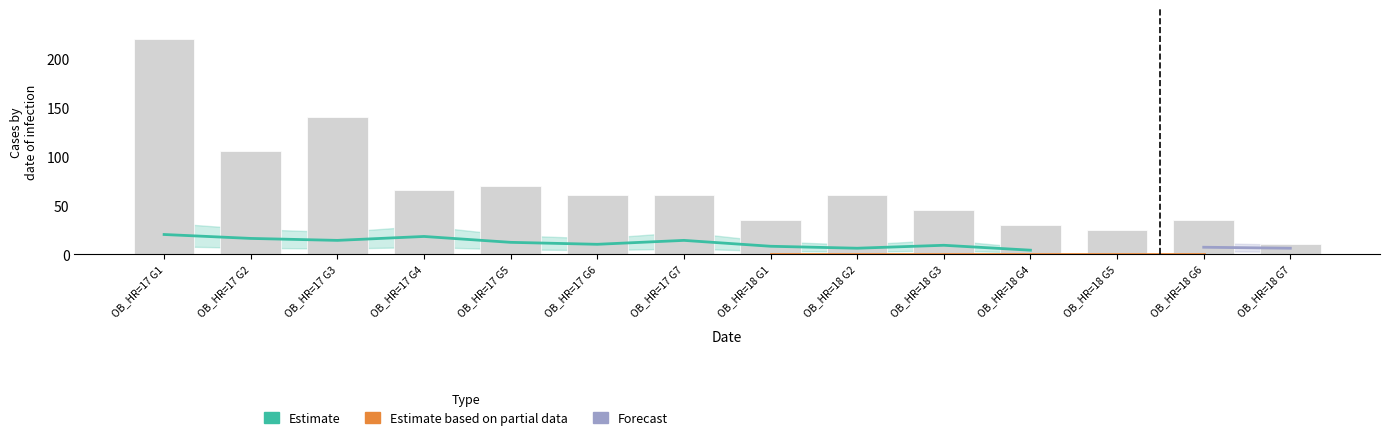

At how many categories does at least one series exceed 157?

1